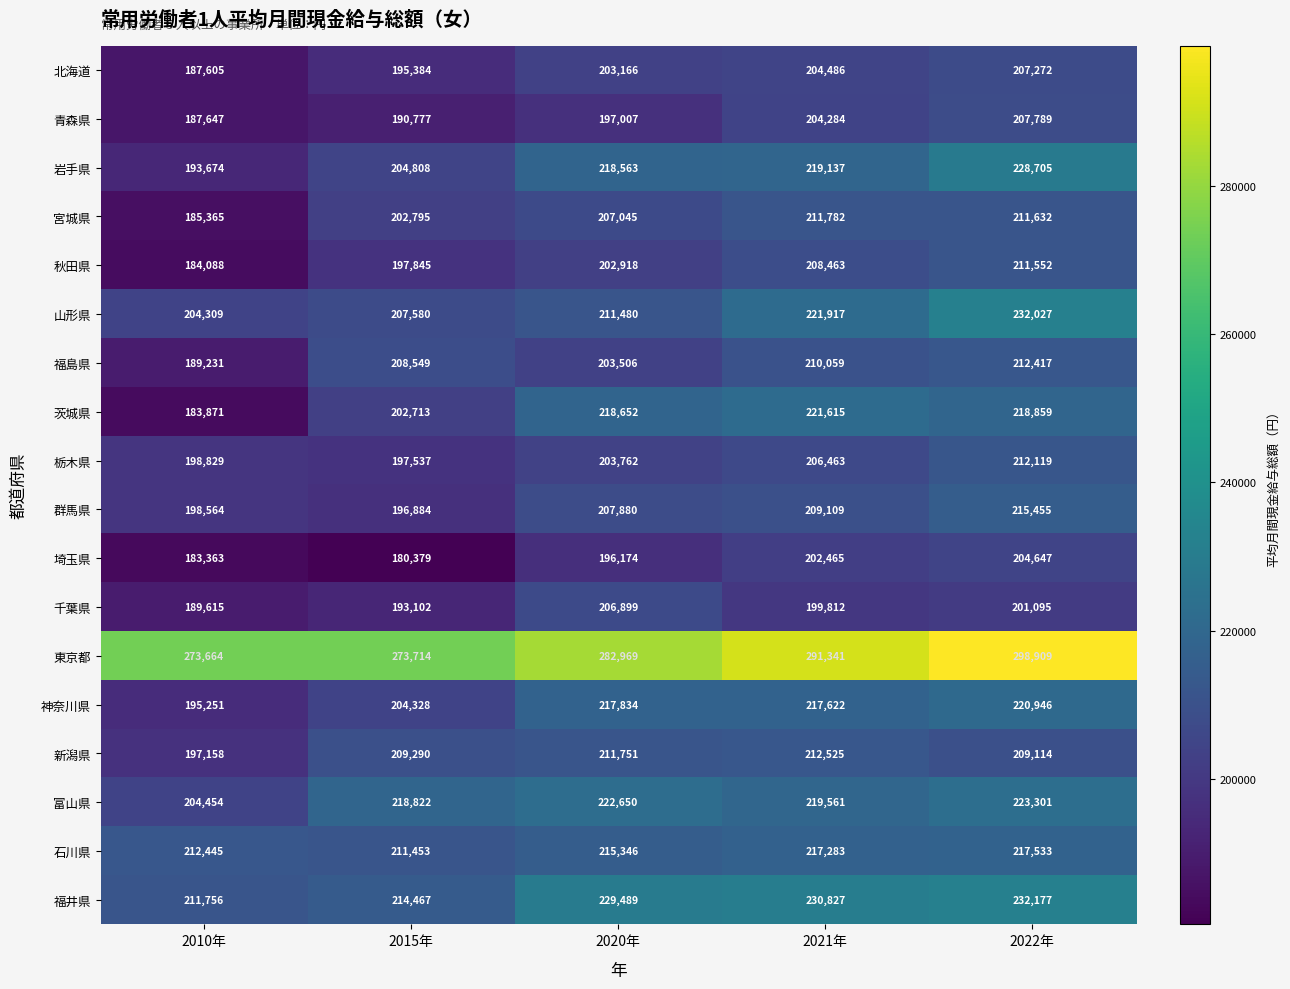

What is the spread (max minus min) of values at 2020年?

86795